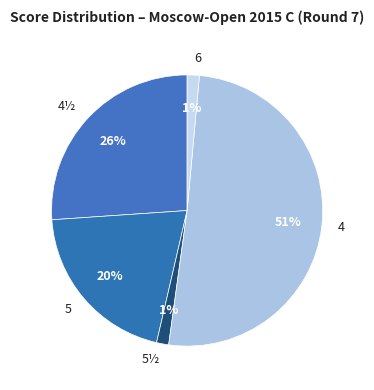

Does any single category account for the majority?

Yes